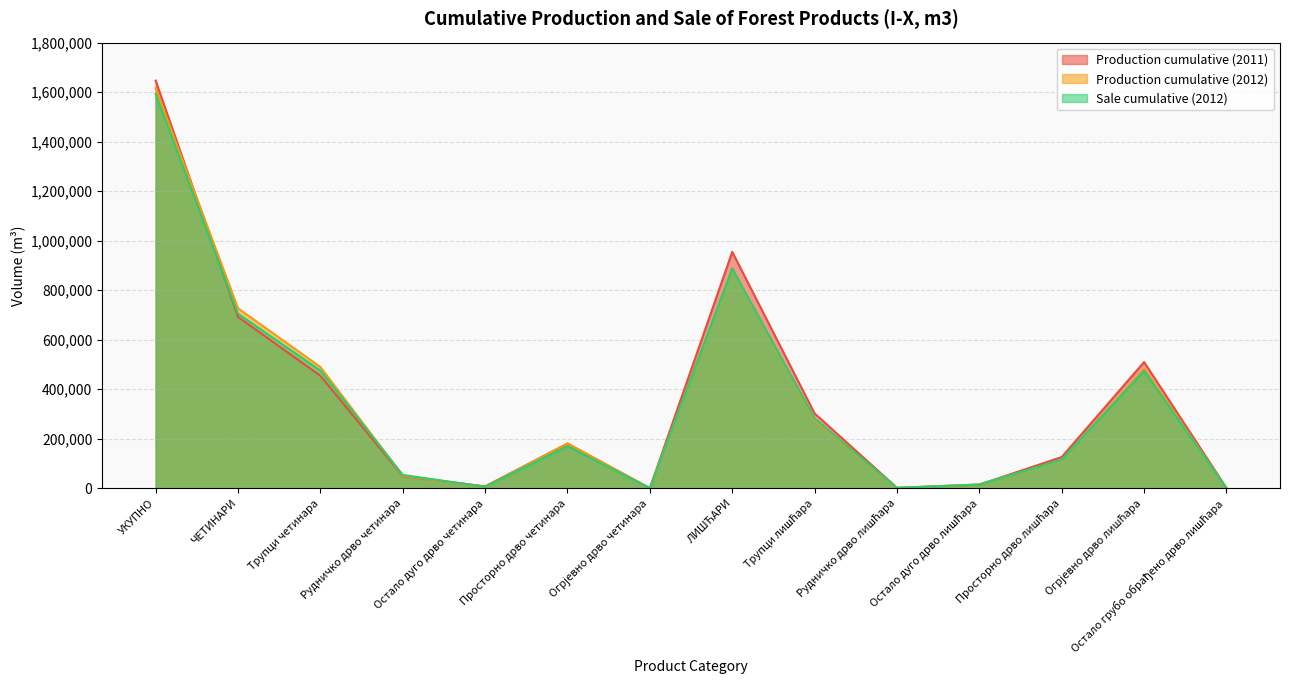

What are all the series names shown in the legend?

Production cumulative (2011), Production cumulative (2012), Sale cumulative (2012)